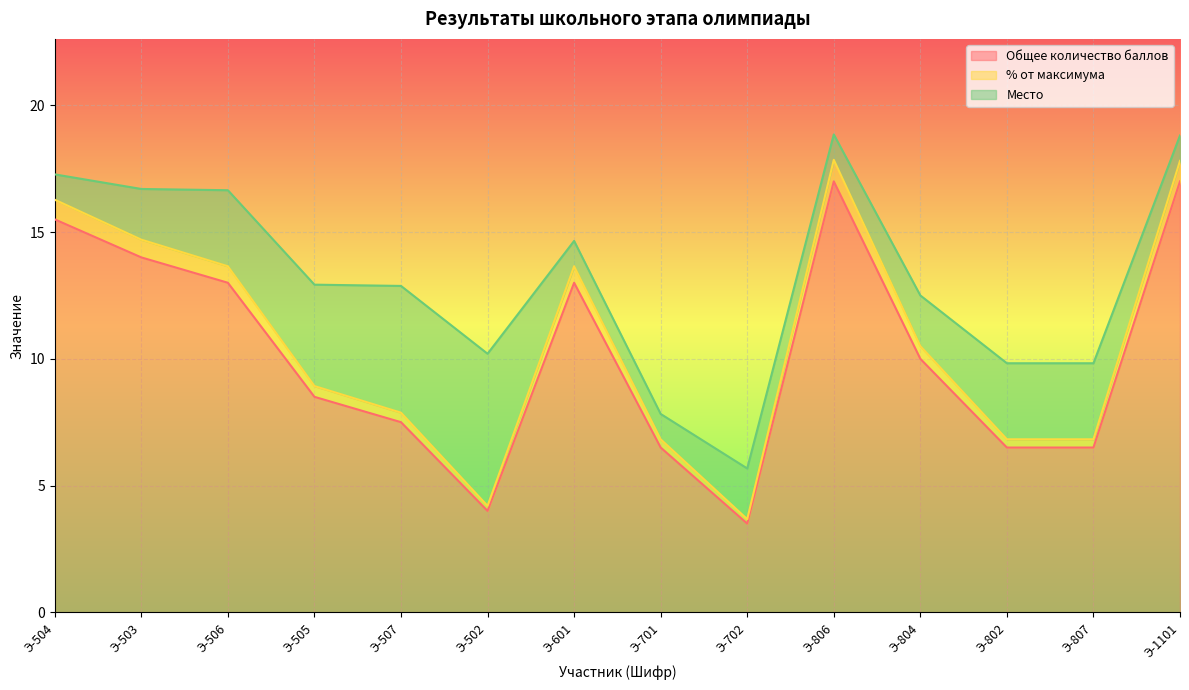

True or false: Общее количество баллов has a value of 9.1 at Э-802.

False